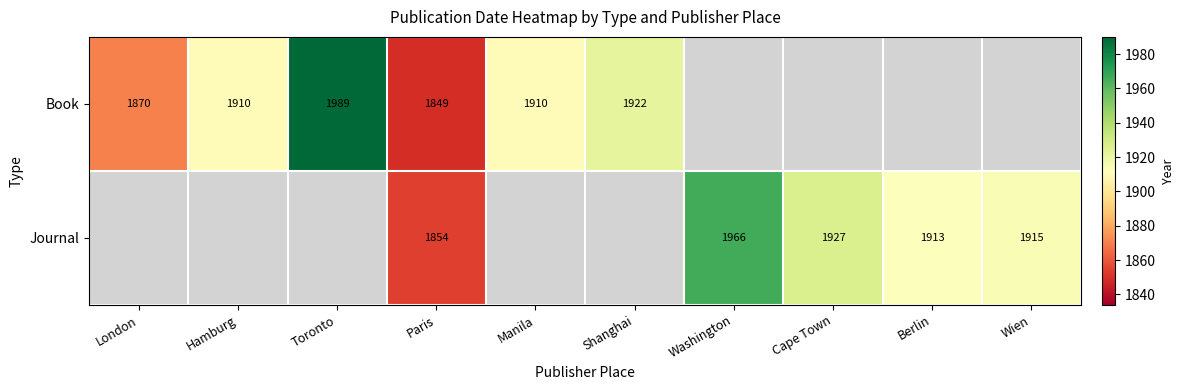

The value of Book at London is 1223. True or false?

False